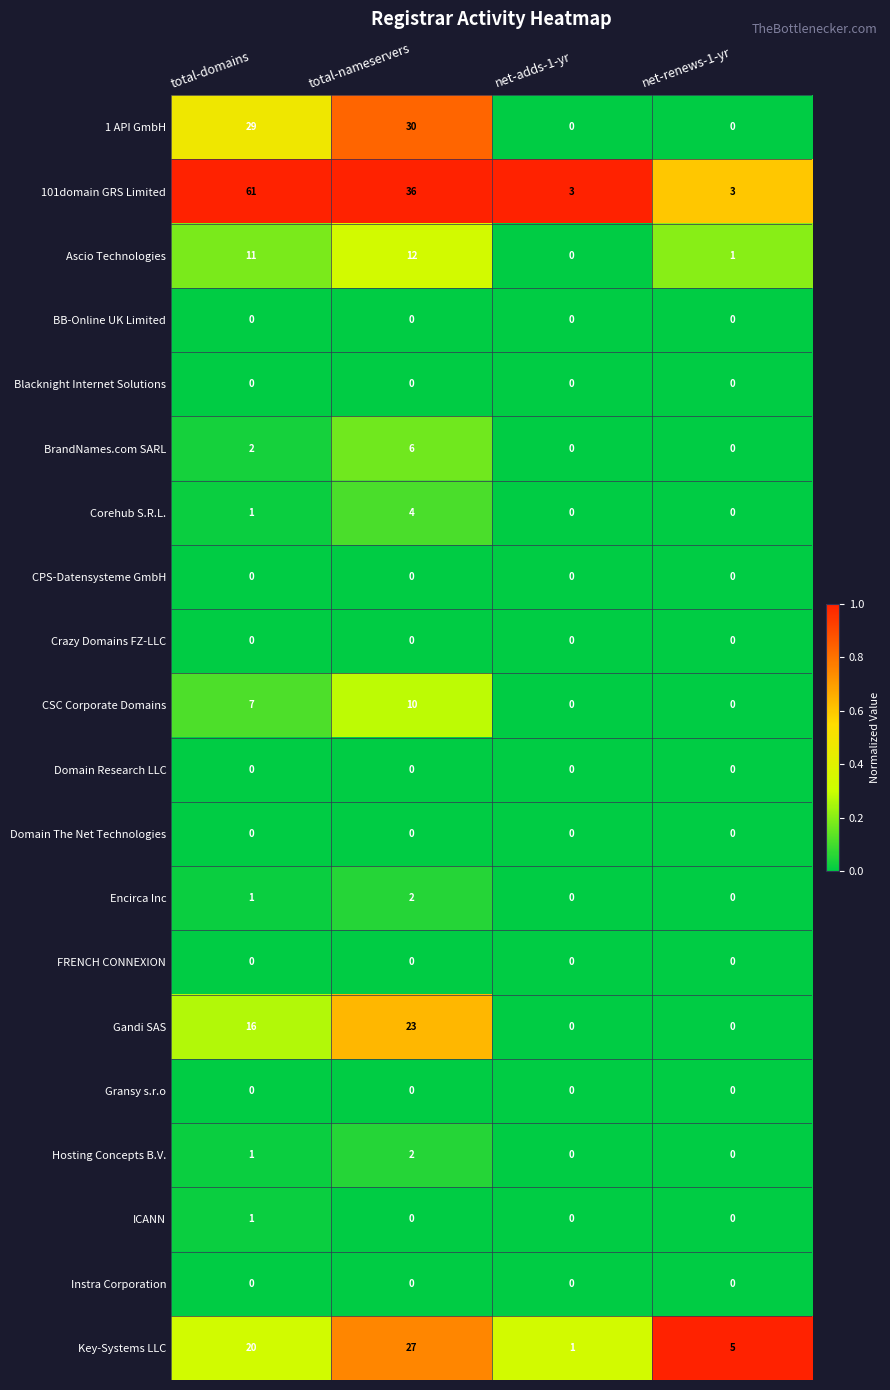

The value of Key-Systems LLC at net-renews-1-yr is 8. True or false?

False